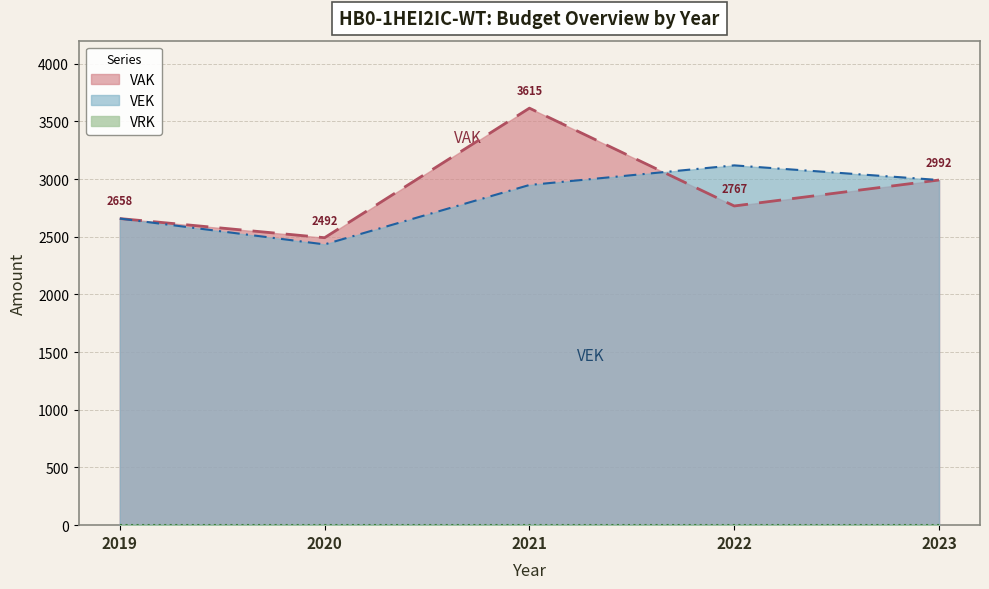

At which category does VEK reach its first local peak?

2022